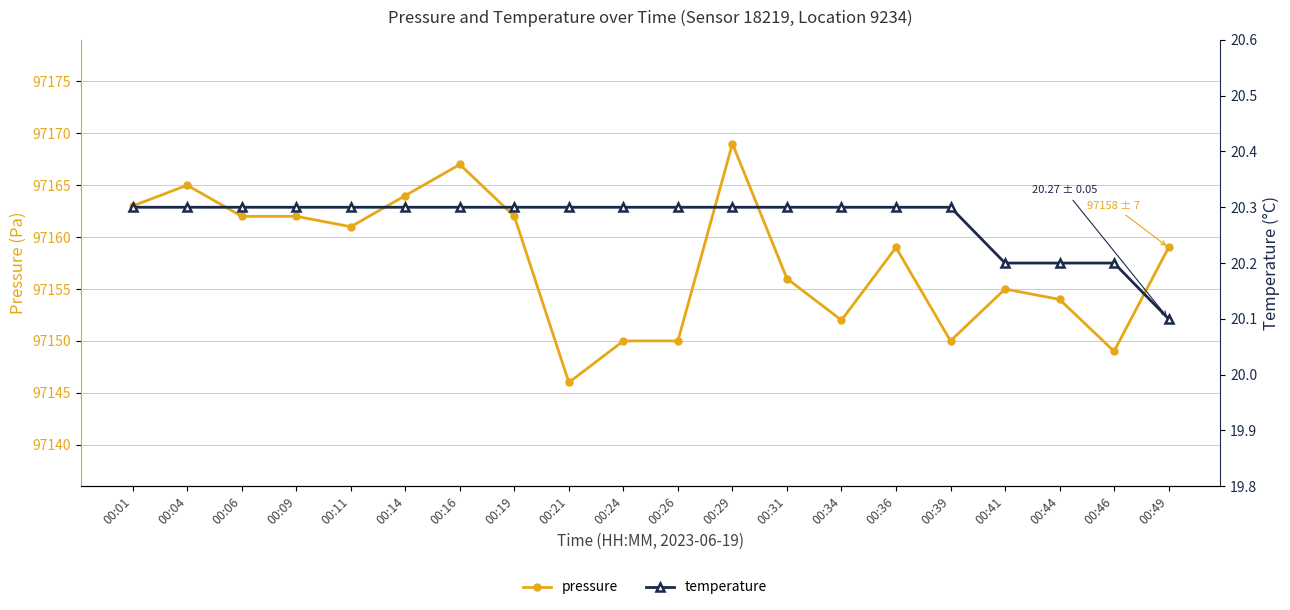

Rank the categories by pressure value from lowest to highest.

00:21, 00:46, 00:24, 00:26, 00:39, 00:34, 00:44, 00:41, 00:31, 00:36, 00:49, 00:11, 00:06, 00:09, 00:19, 00:01, 00:14, 00:04, 00:16, 00:29